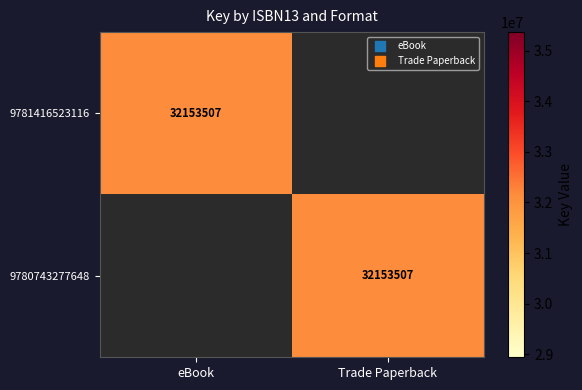

Is it true that 9781416523116 equals 32153507 at eBook?

True